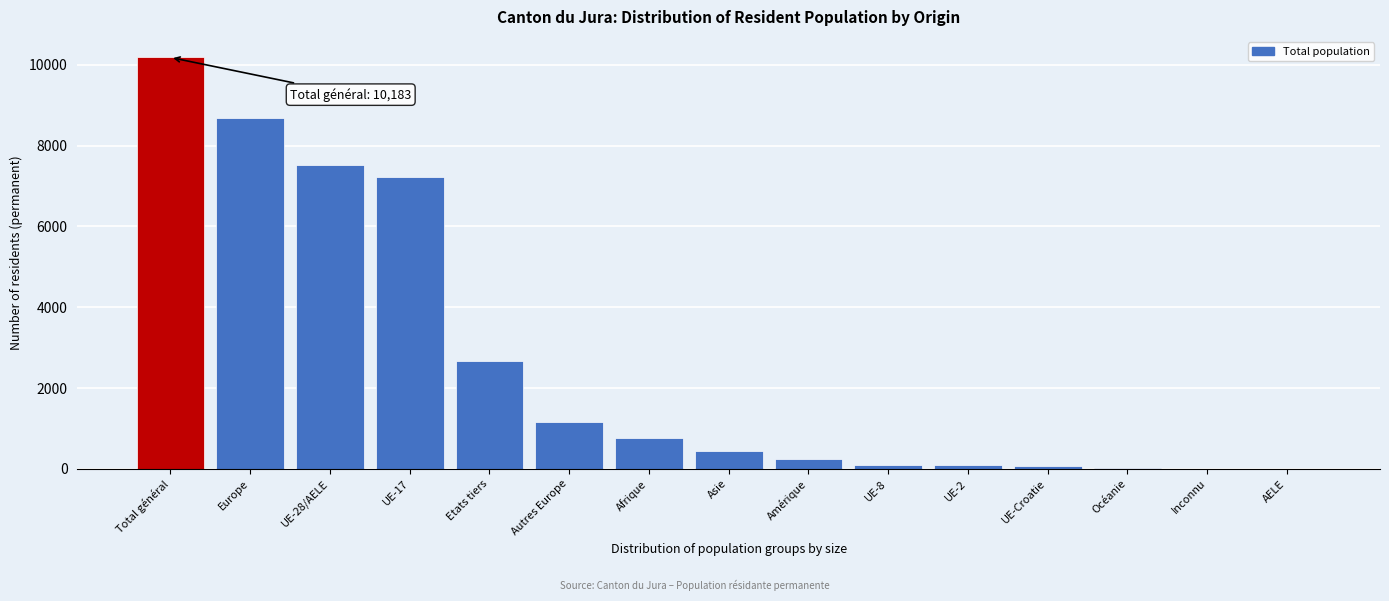

What is the sum of all values?

39228